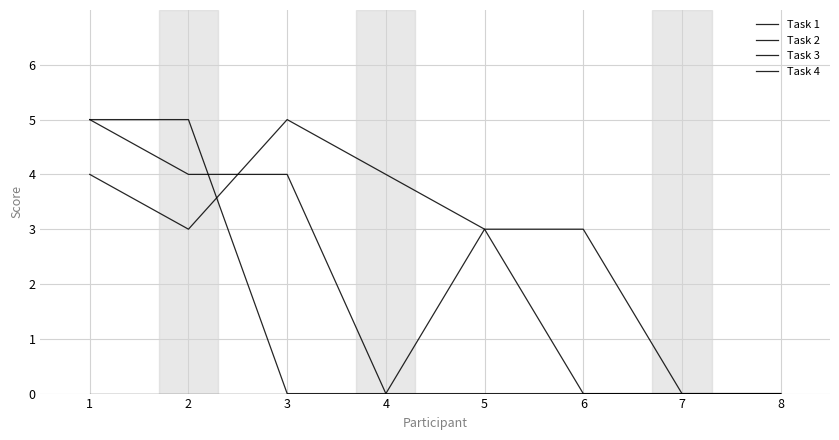

At how many categories does at least one series exceed 4?

3